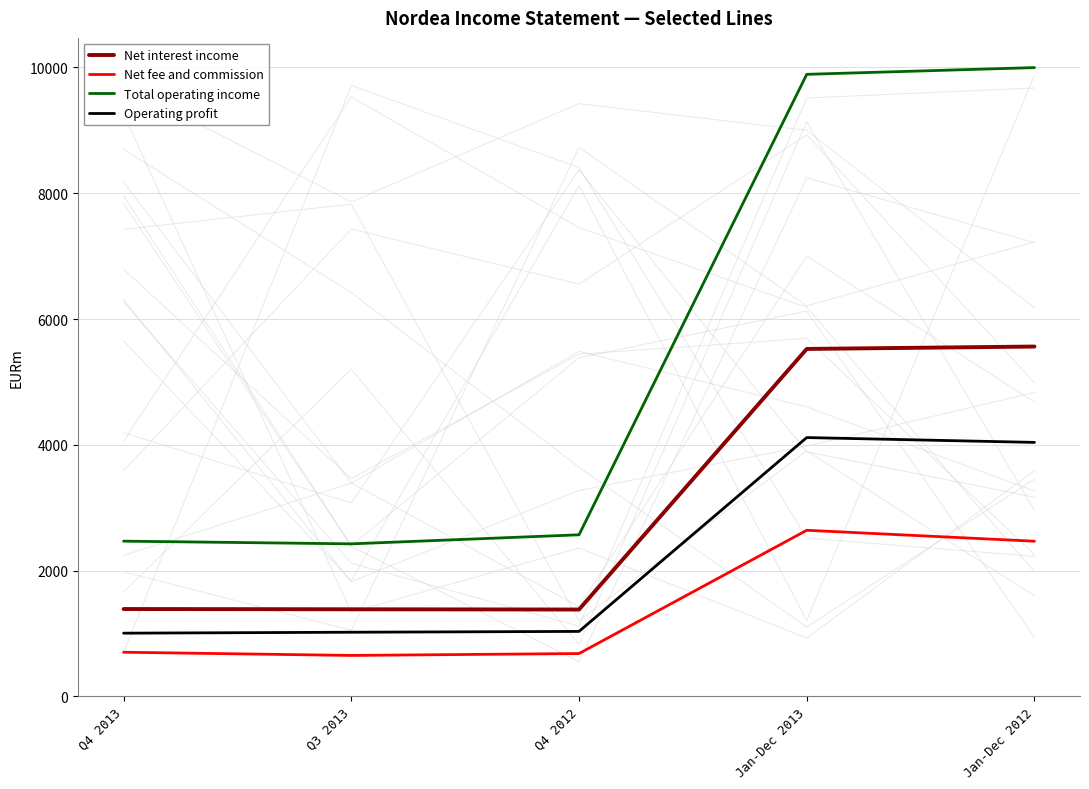

At which category is the sum across all series the highest?

Jan-Dec 2013